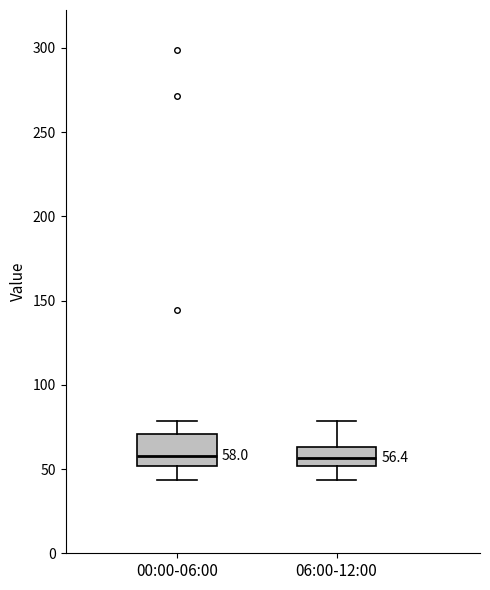

Which box is the tallest, from its lower edge to its upper edge?

00:00-06:00